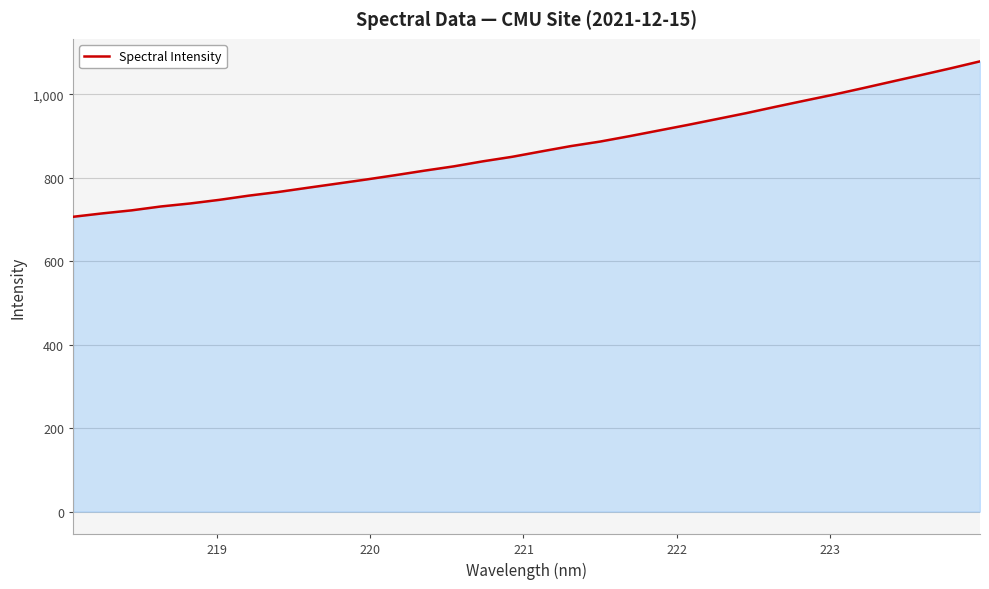

What is the greatest value displayed?

1079.2